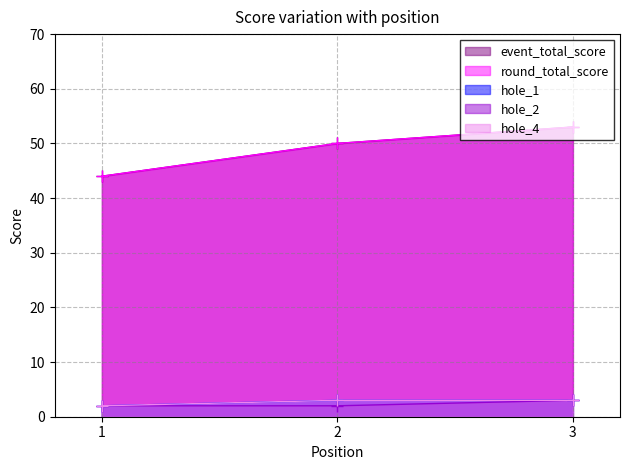

What is the value of the round_total_score point at the 1st from the left?

44